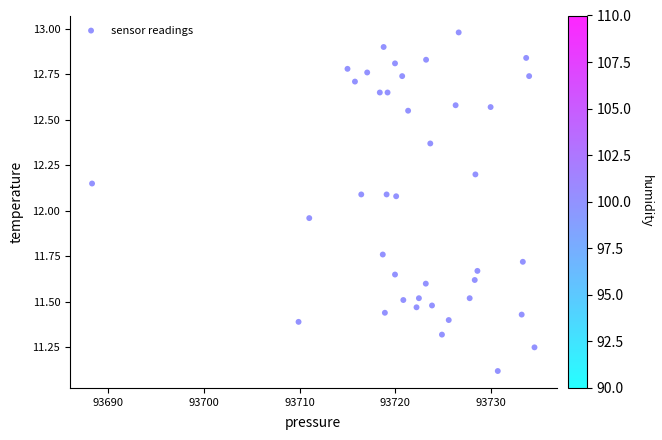

What is the range of X values (max minus min)?

46.3